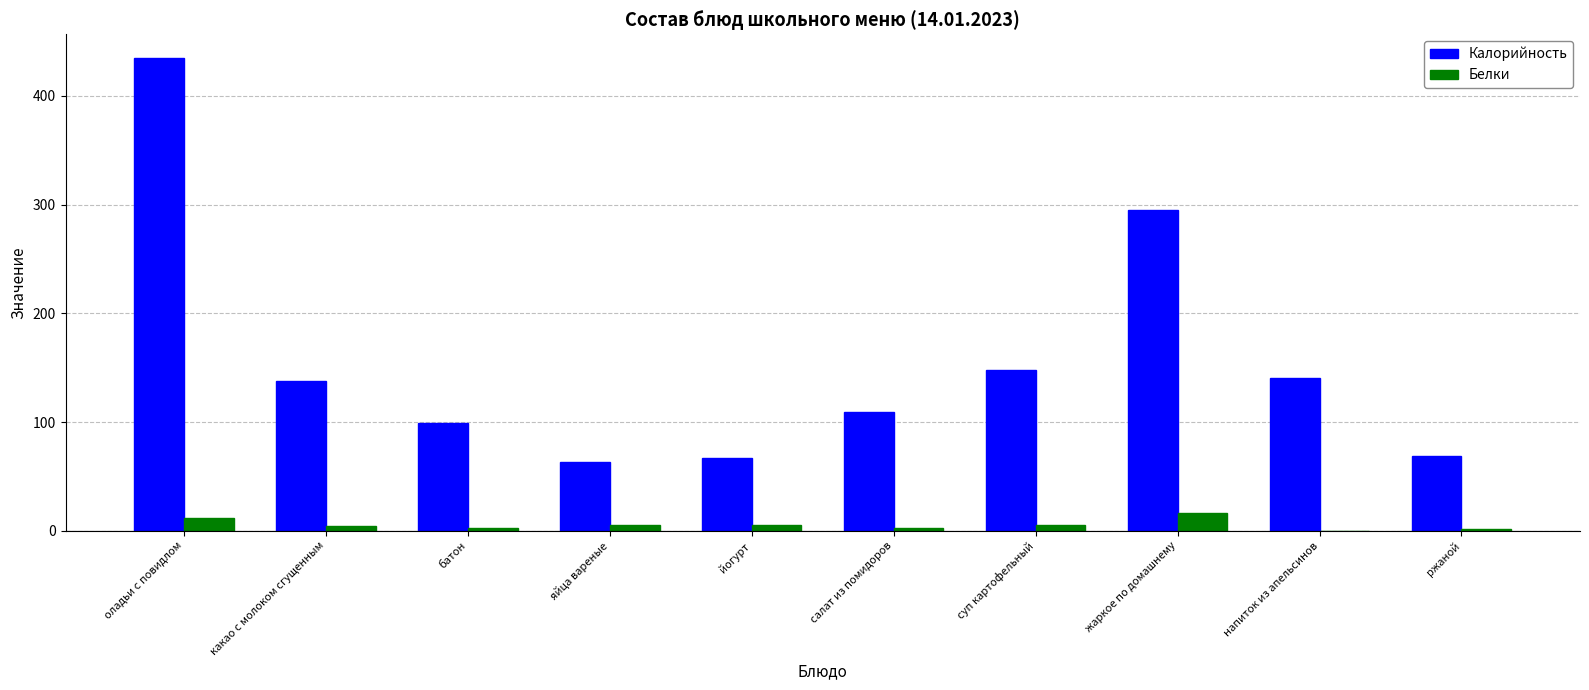

What are all the series names shown in the legend?

Калорийность, Белки